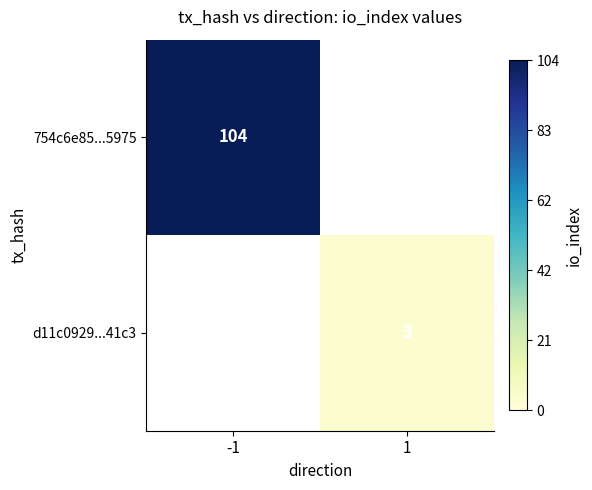

Between 1 and -1, which is larger?

-1